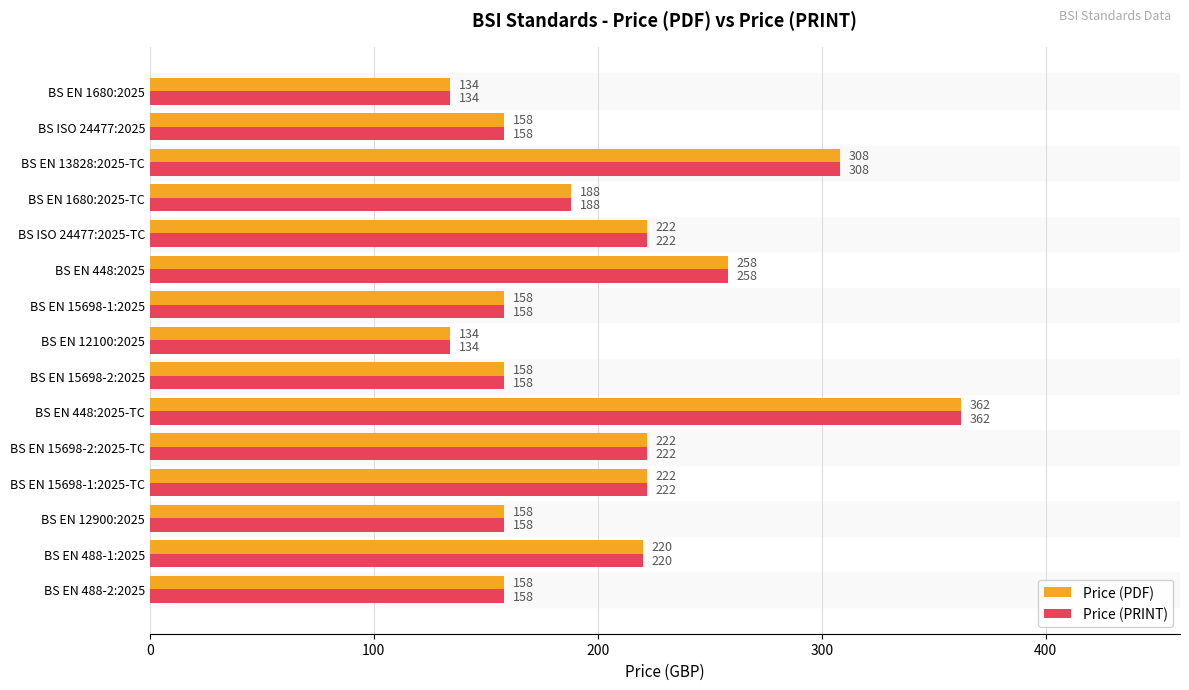

What is the difference between the second highest and minimum values in the Price (PDF) series?

174